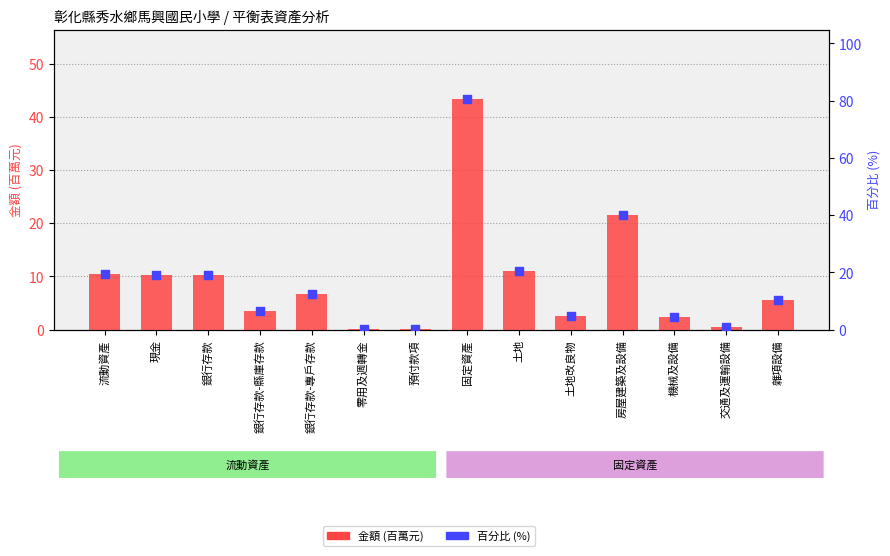

Which series has the largest total across all categories?

百分比 (%)